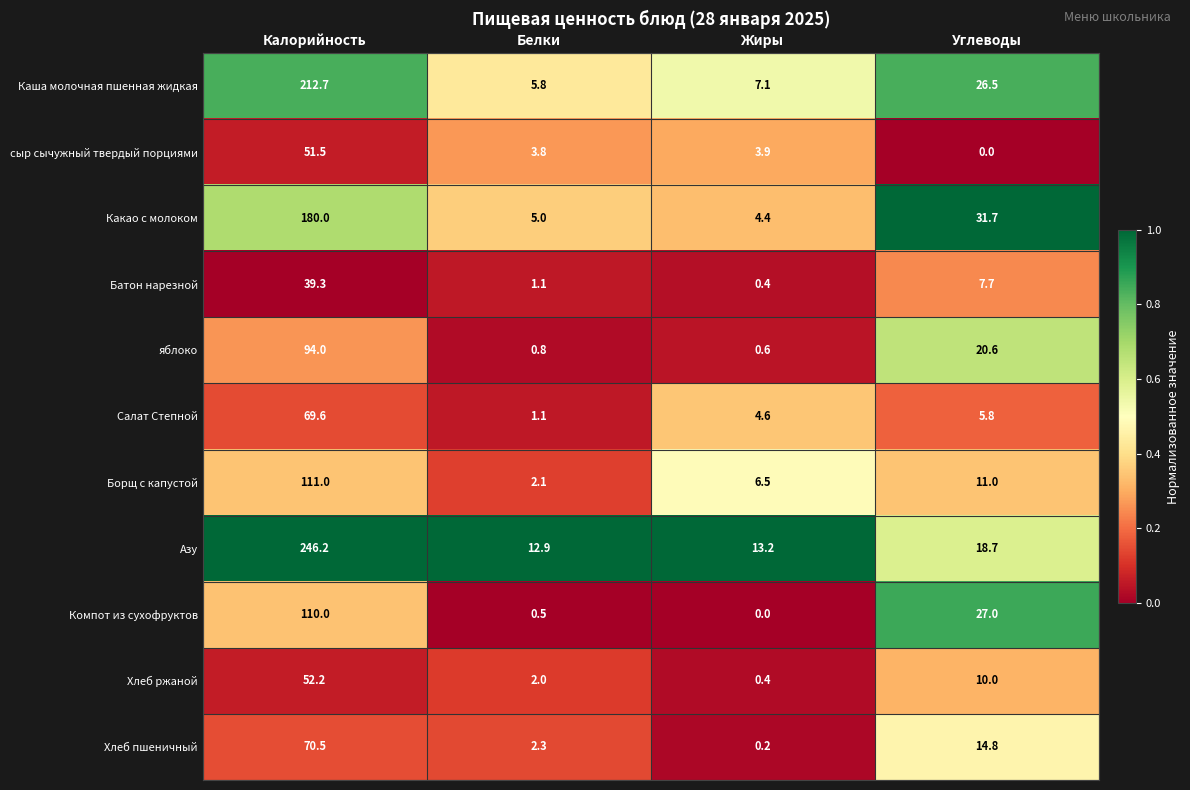

Is it true that Салат Степной equals 122.6 at Калорийность?

False